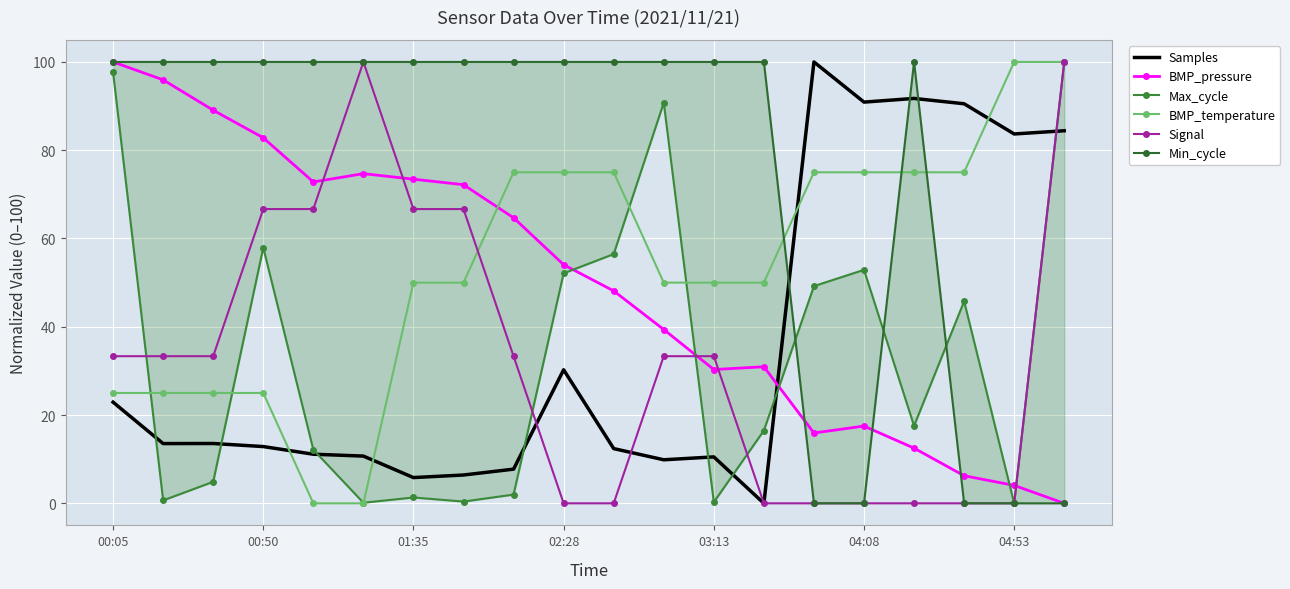

How many times do Signal and BMP_pressure cross each other?

5